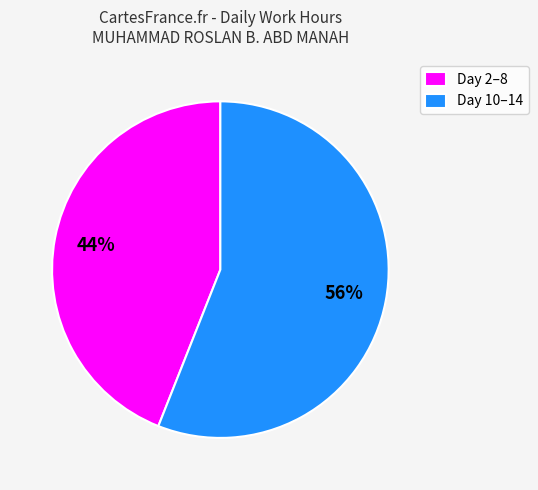

Between Day 10–14 and Day 2–8, which is larger?

Day 10–14